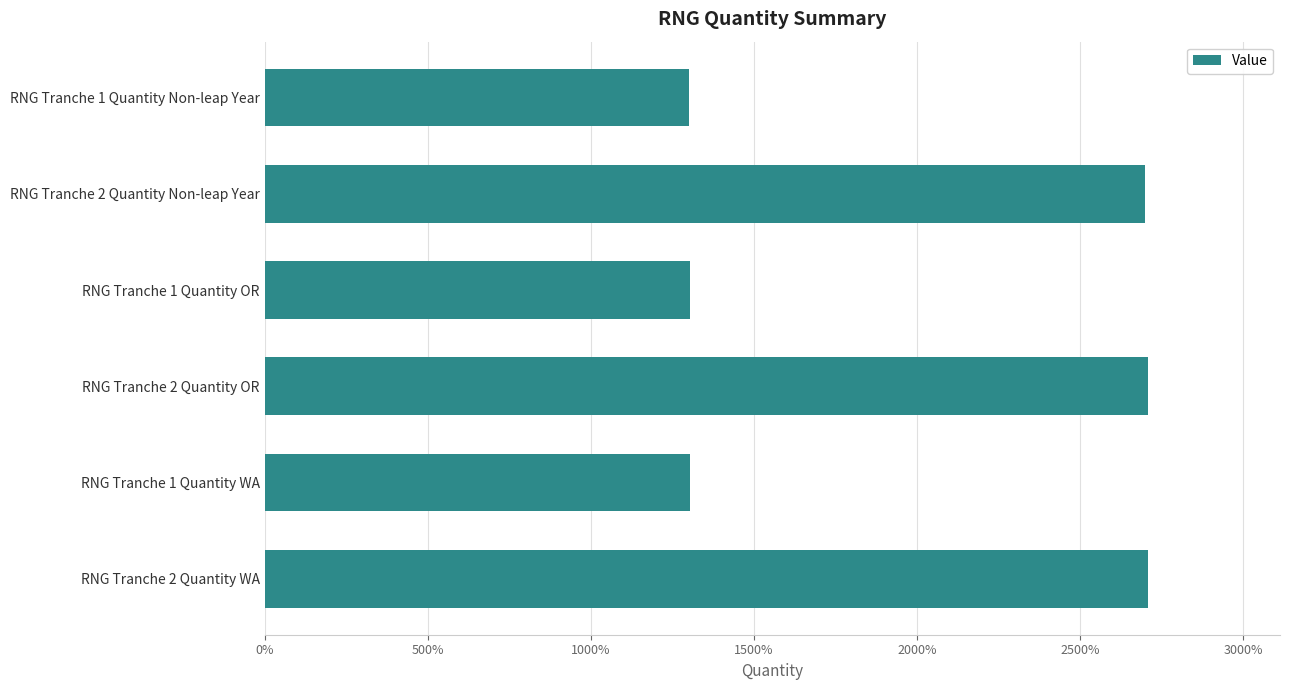

Are the bars horizontal?

Yes